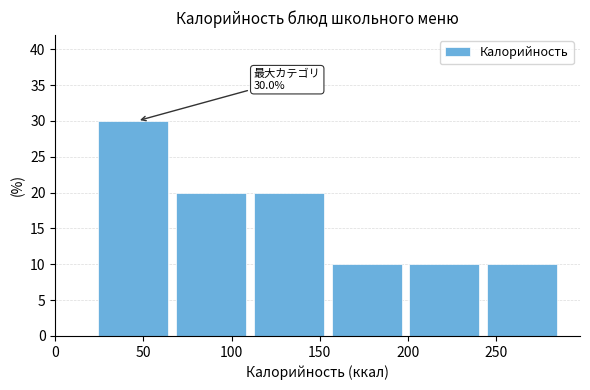

Which range on the x-axis has the tallest bar?

25 to 70